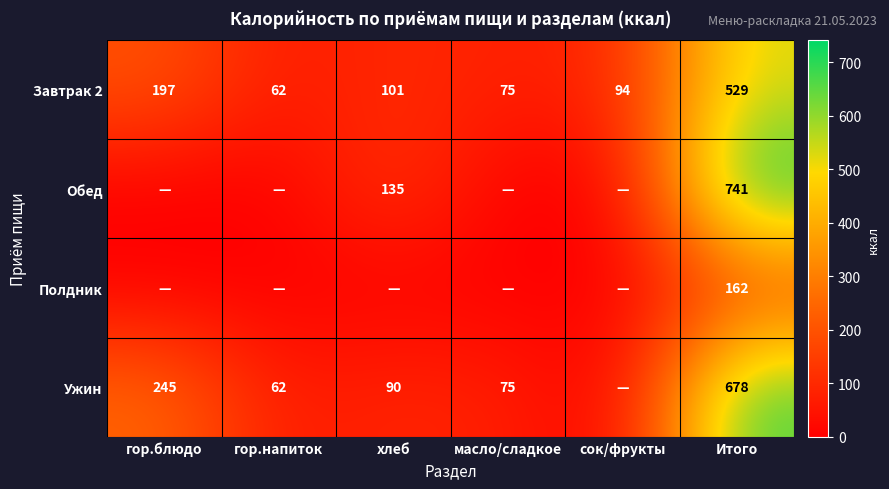

True or false: Ужин has a value of 47 at масло/сладкое.

False